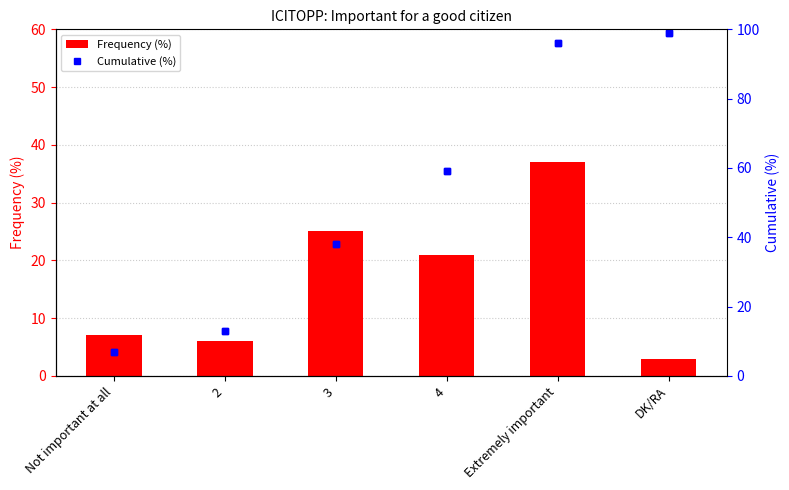

At how many categories does at least one series exceed 95?

2